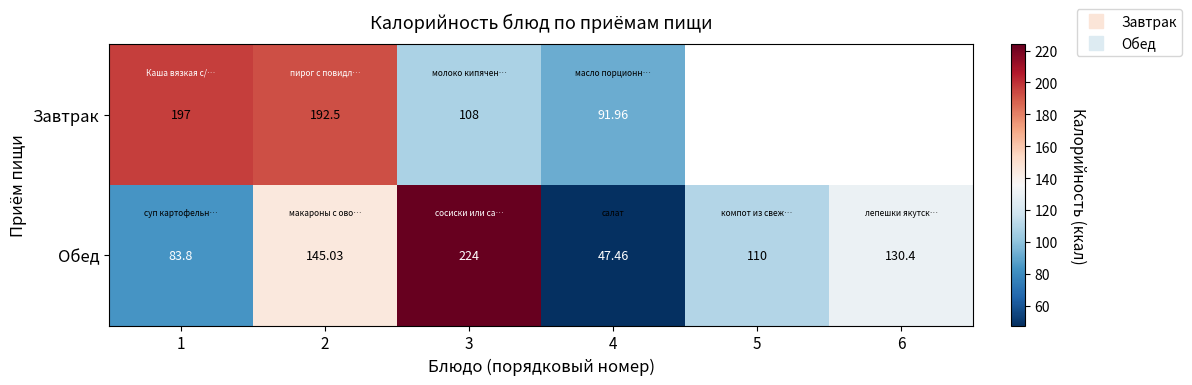

Which series has the largest total across all categories?

Обед